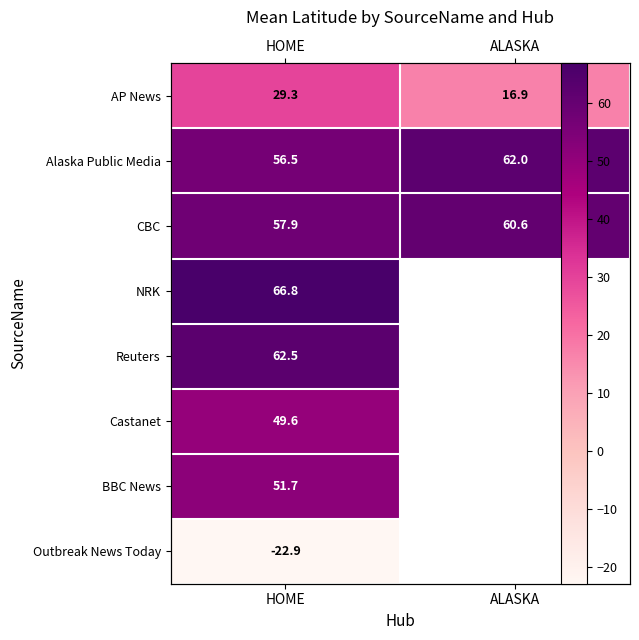

How many series are shown in this chart?

8